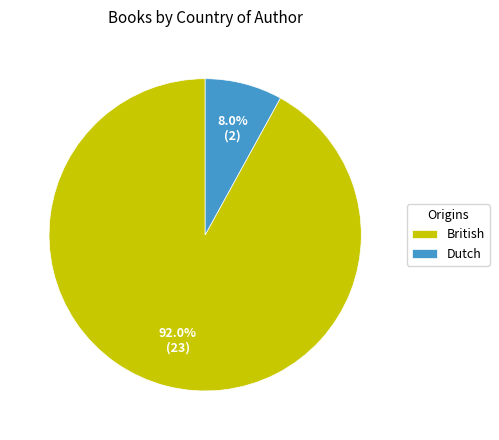

Is Dutch the majority of the pie?

No